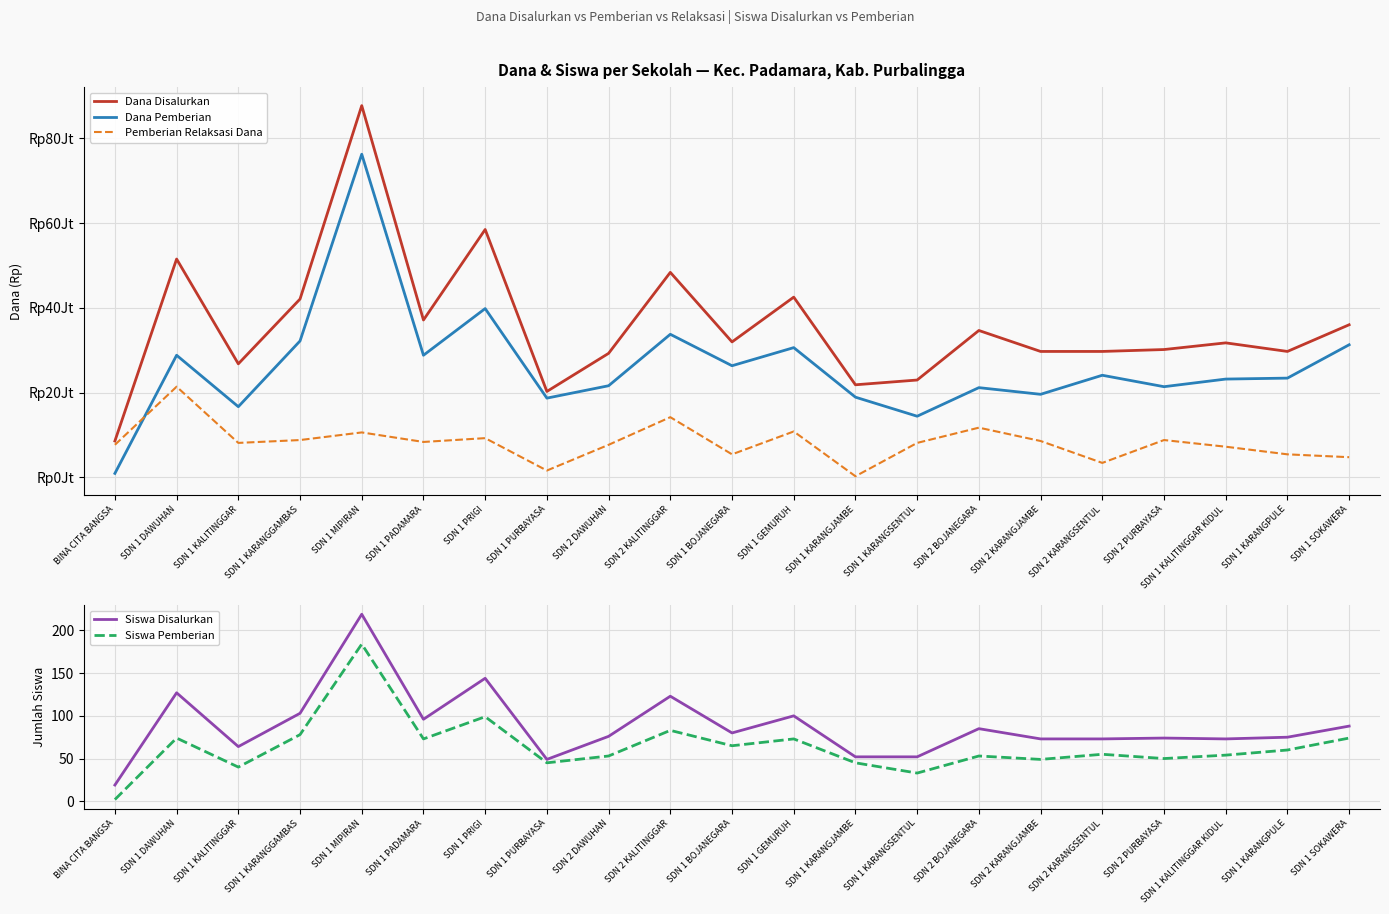

What is the average value of the Pemberian Relaksasi Dana series?

8175000